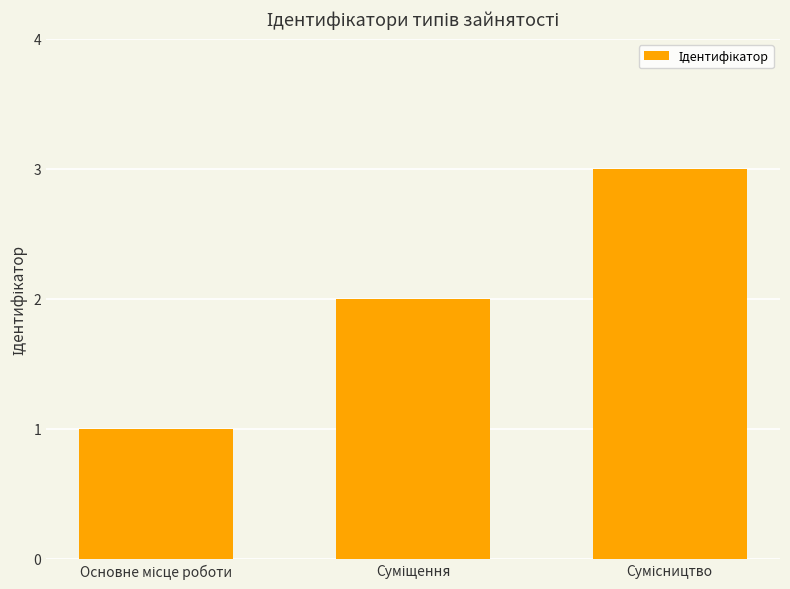

How many series are shown in this chart?

1